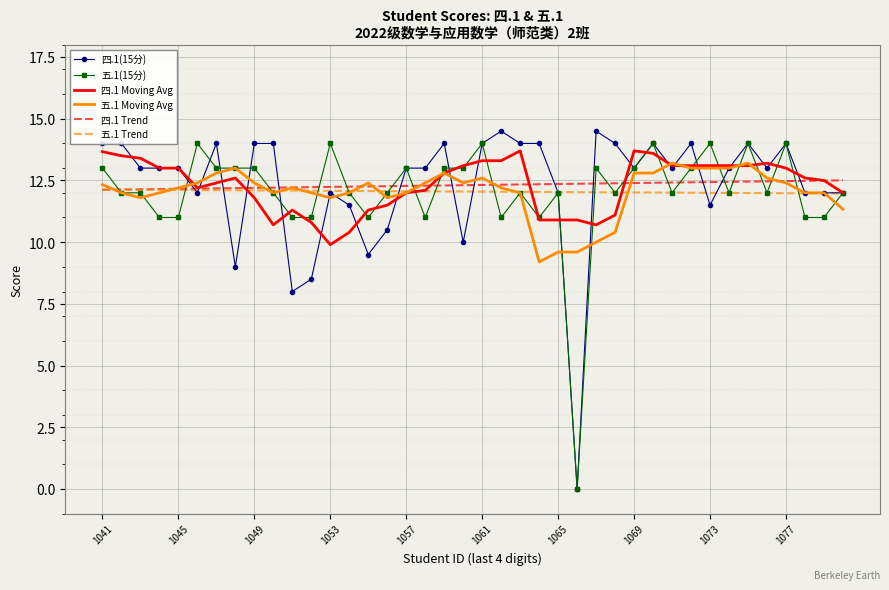

Which series has the widest spread of values?

四.1(15分)